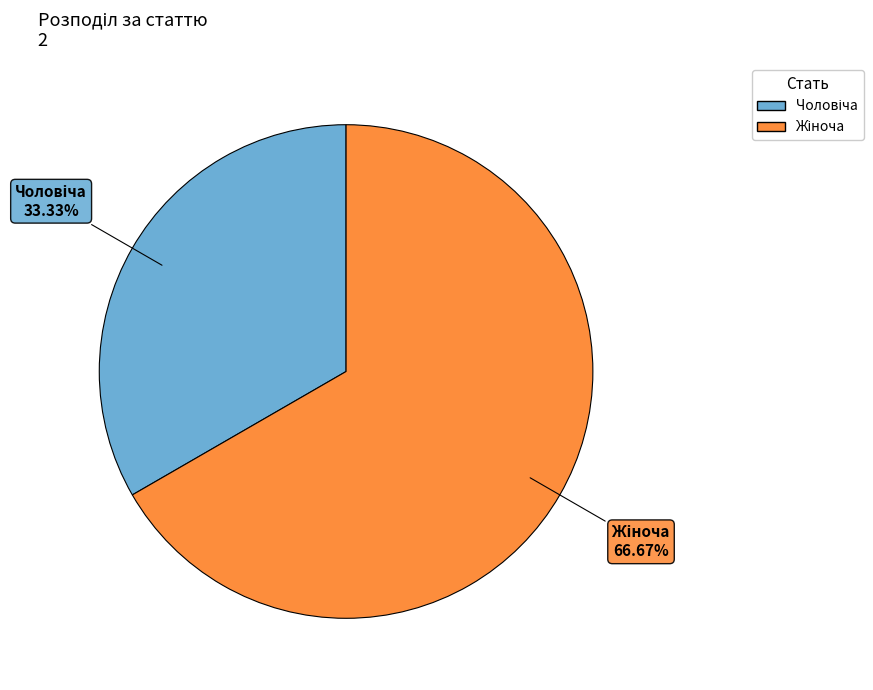

Is there a majority slice in this chart?

Yes